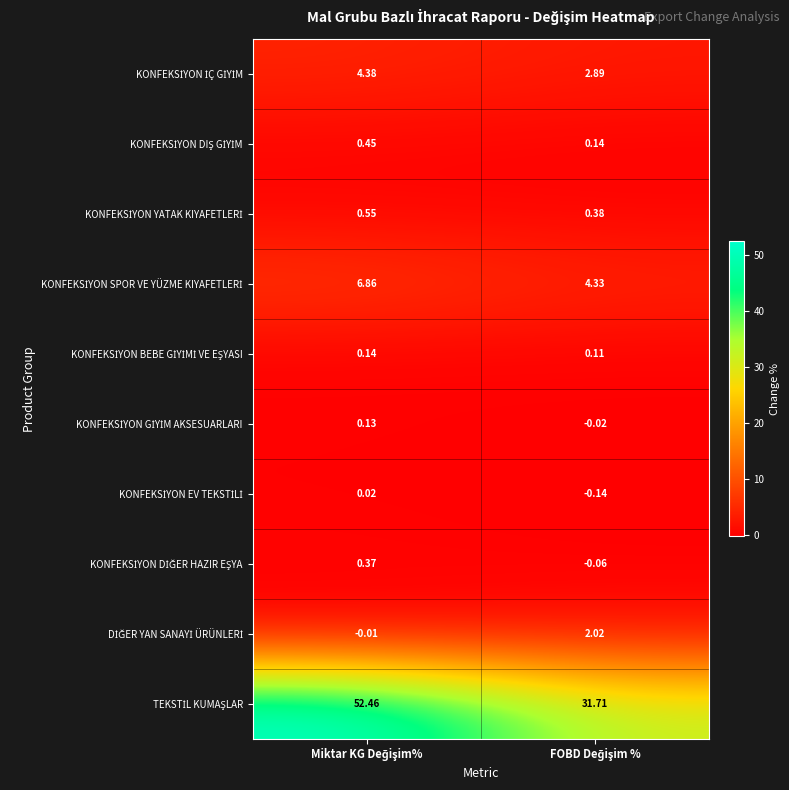

How many categories are shown in the chart?

2